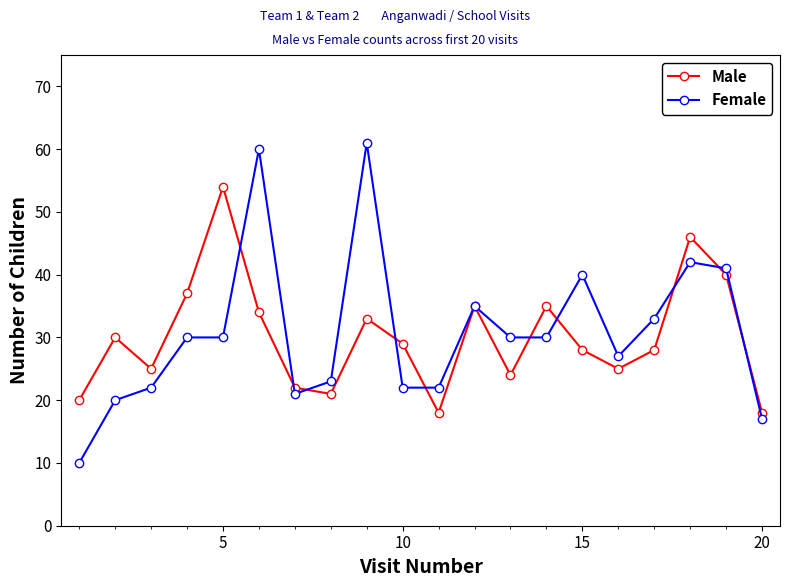

What is the difference between the maximum and second lowest values in the Male series?

36